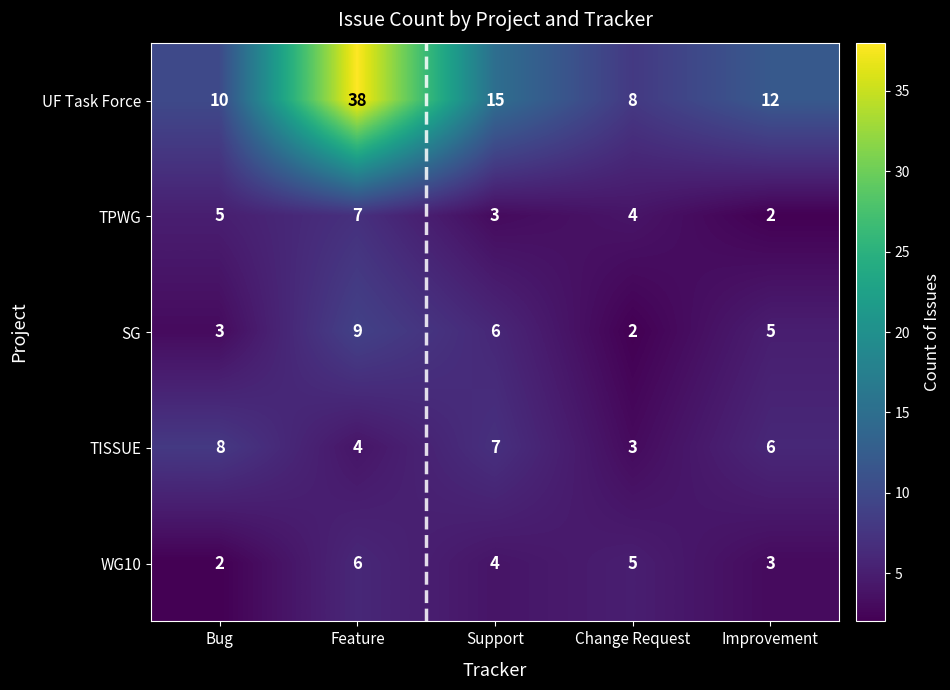

What is the sum of the UF Task Force values at Improvement and Bug?

22